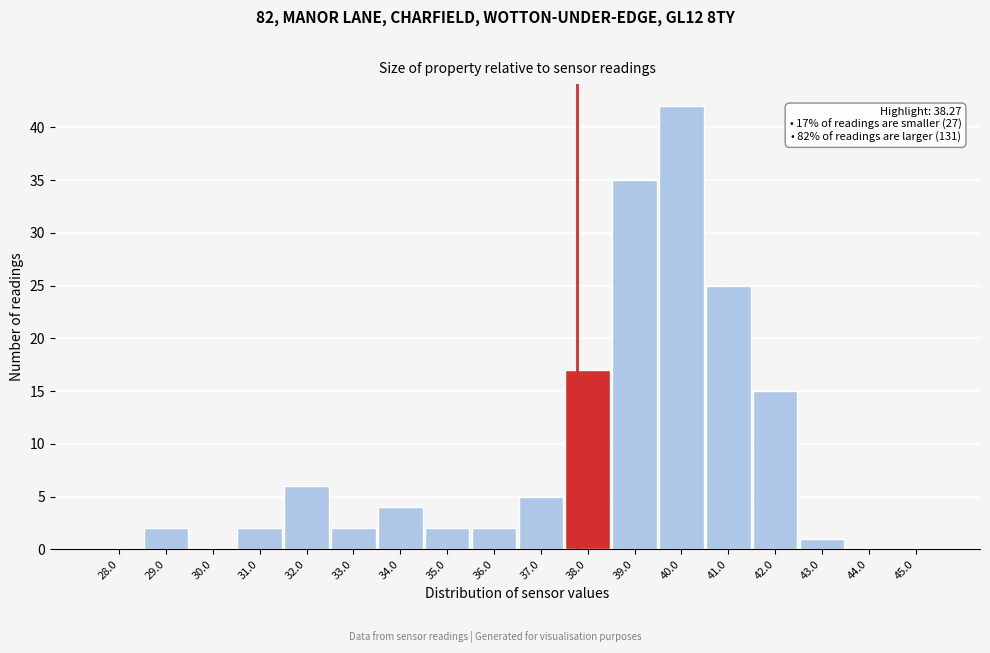

Reading right to left, list all the values displayed in this chart.

45.0=0	44.0=0	43.0=1	42.0=15	41.0=25	40.0=42	39.0=35	38.0=17	37.0=5	36.0=2	35.0=2	34.0=4	33.0=2	32.0=6	31.0=2	30.0=0	29.0=2	28.0=0